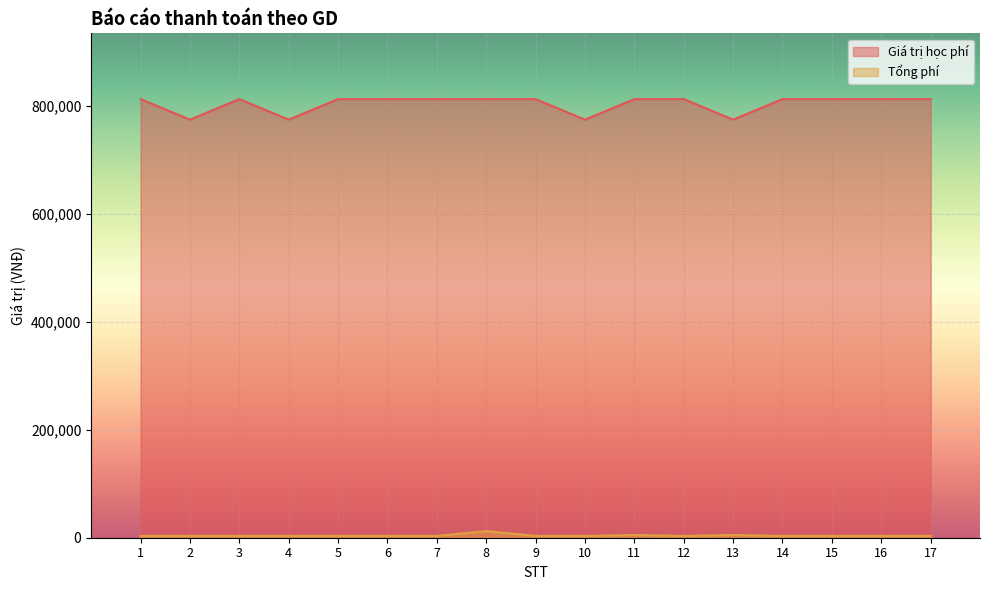

True or false: Giá trị học phí and Tổng phí intersect in this chart.

False